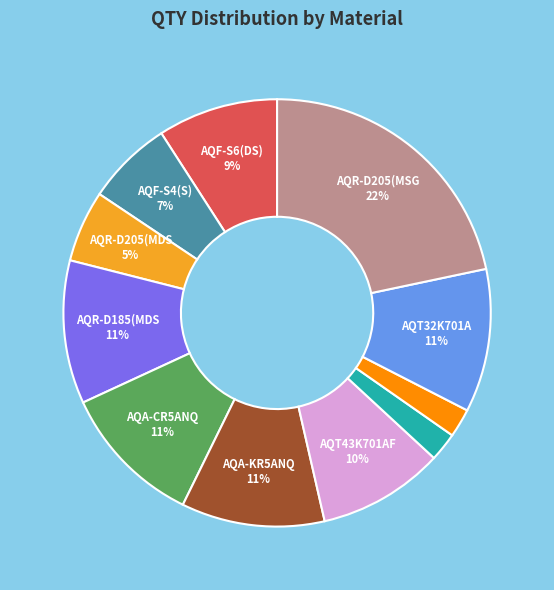

To the nearest percent, what is the difference between the largest and smallest slice percentages?

20%